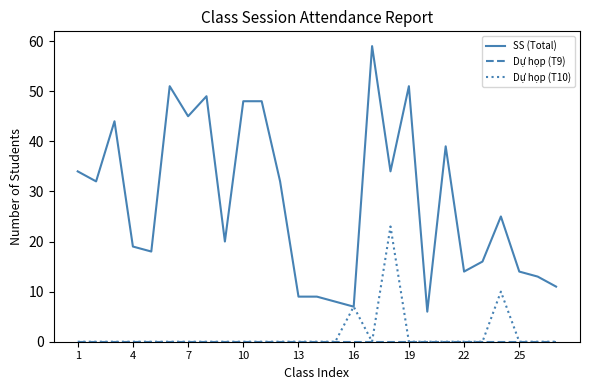

Which series has the largest range (max minus min)?

SS (Total)